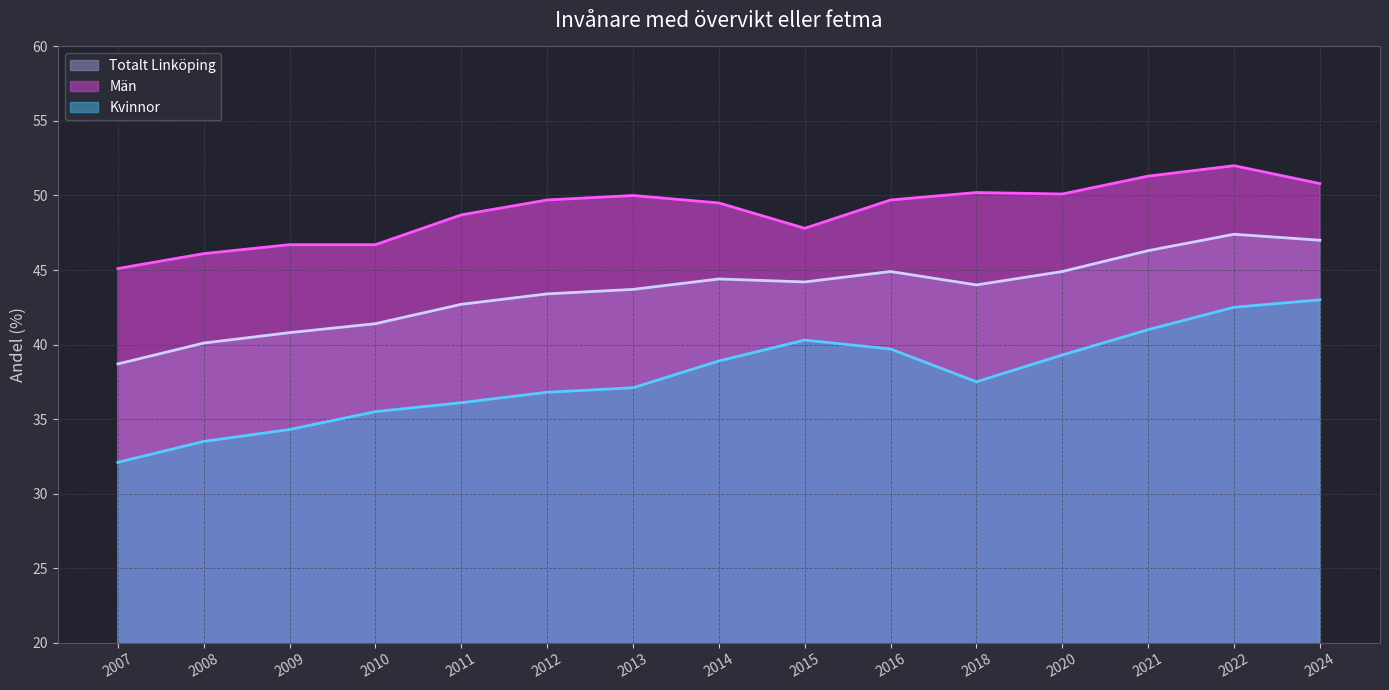

Reading left to right, extract all data points from this chart.

Totalt Linköping: 2007=38.7	2008=40.1	2009=40.8	2010=41.4	2011=42.7	2012=43.4	2013=43.7	2014=44.4	2015=44.2	2016=44.9	2018=44.0	2020=44.9	2021=46.3	2022=47.4	2024=47.0
Män: 2007=45.1	2008=46.1	2009=46.7	2010=46.7	2011=48.7	2012=49.7	2013=50.0	2014=49.5	2015=47.8	2016=49.7	2018=50.2	2020=50.1	2021=51.3	2022=52.0	2024=50.8
Kvinnor: 2007=32.1	2008=33.5	2009=34.3	2010=35.5	2011=36.1	2012=36.8	2013=37.1	2014=38.9	2015=40.3	2016=39.7	2018=37.5	2020=39.3	2021=41.0	2022=42.5	2024=43.0